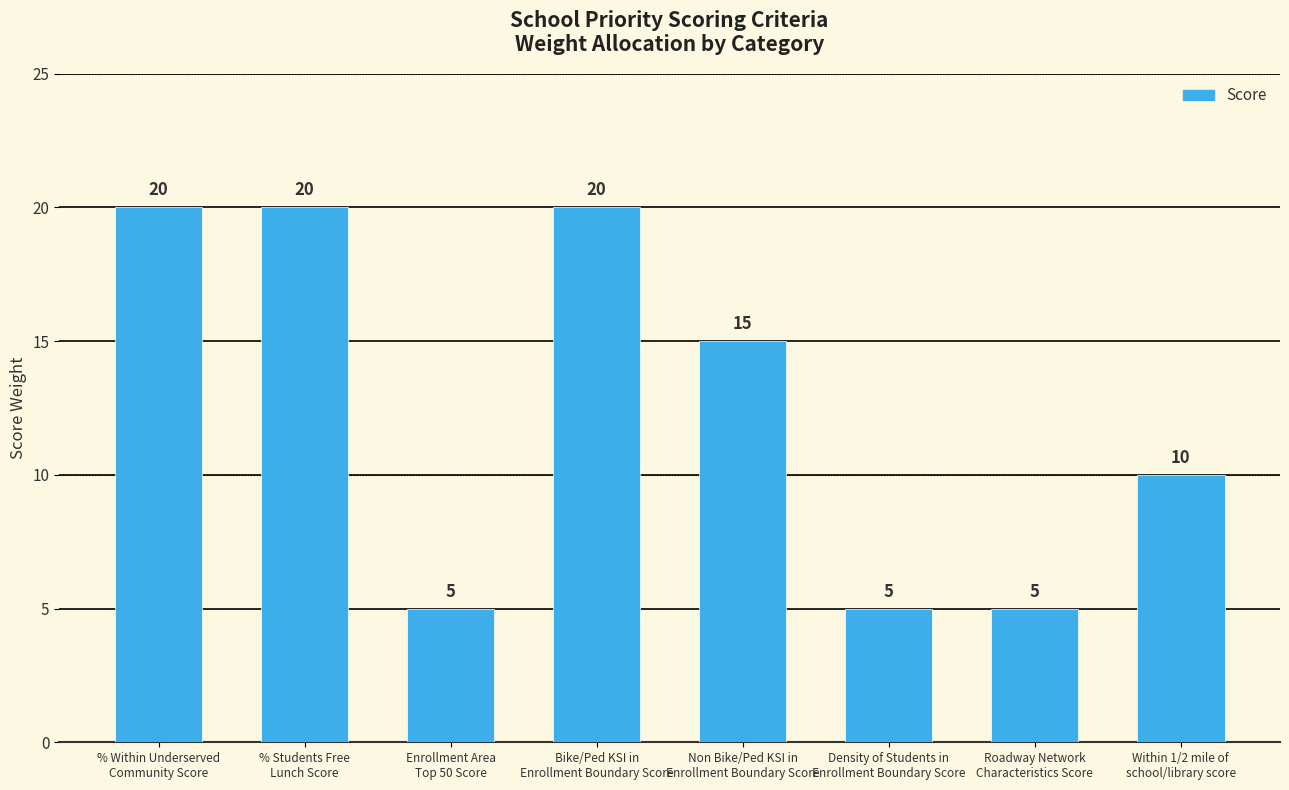

True or false: the data shows 35 at % Within Underserved
Community Score.

False